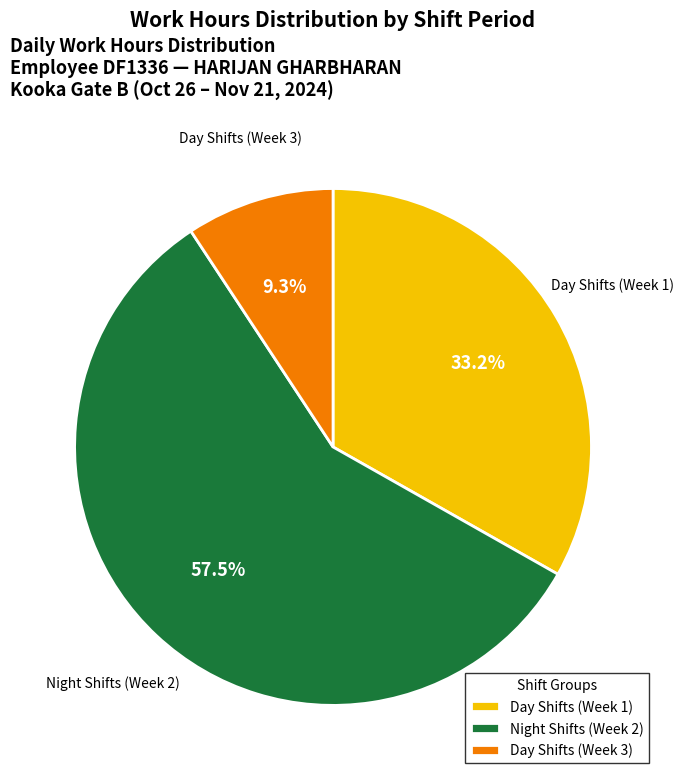

Does any single category account for the majority?

Yes